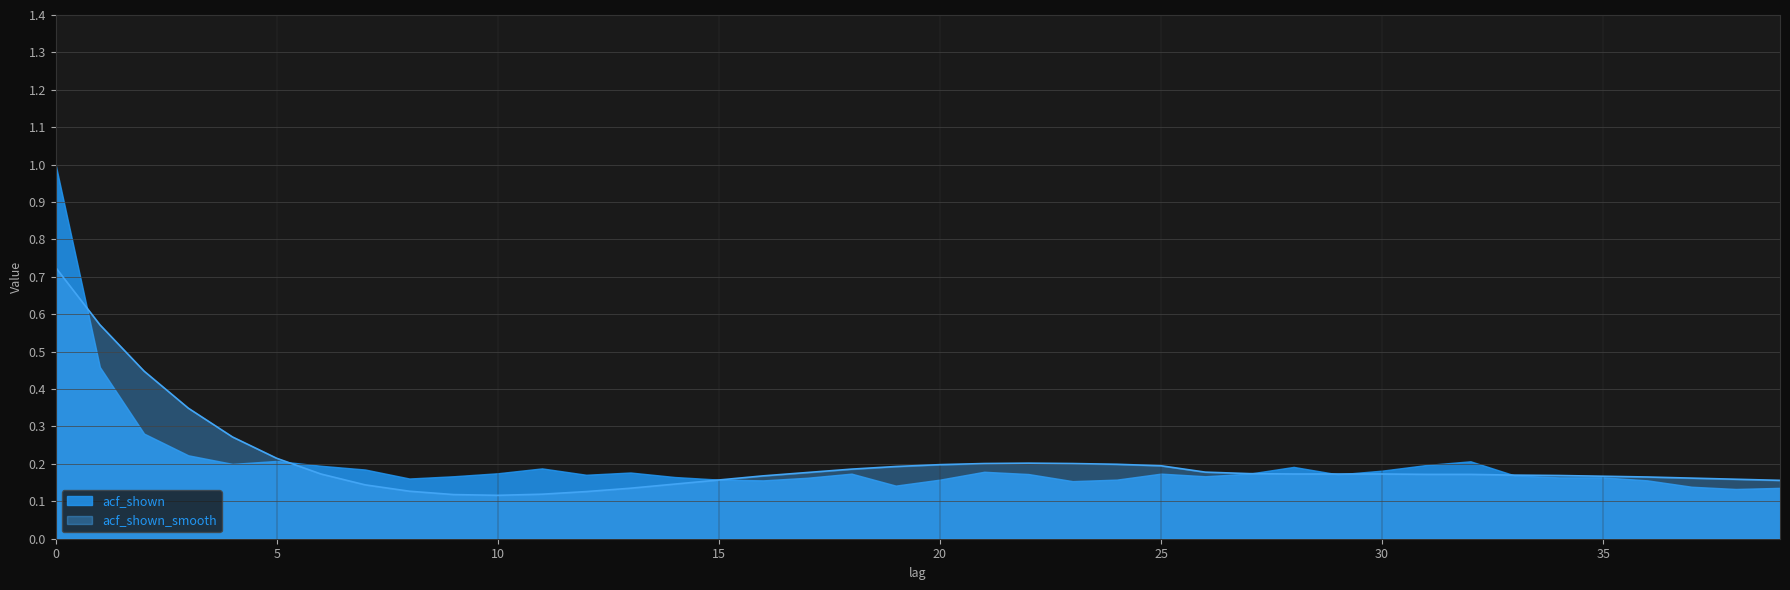

What is the approximate value at 21?

0.2